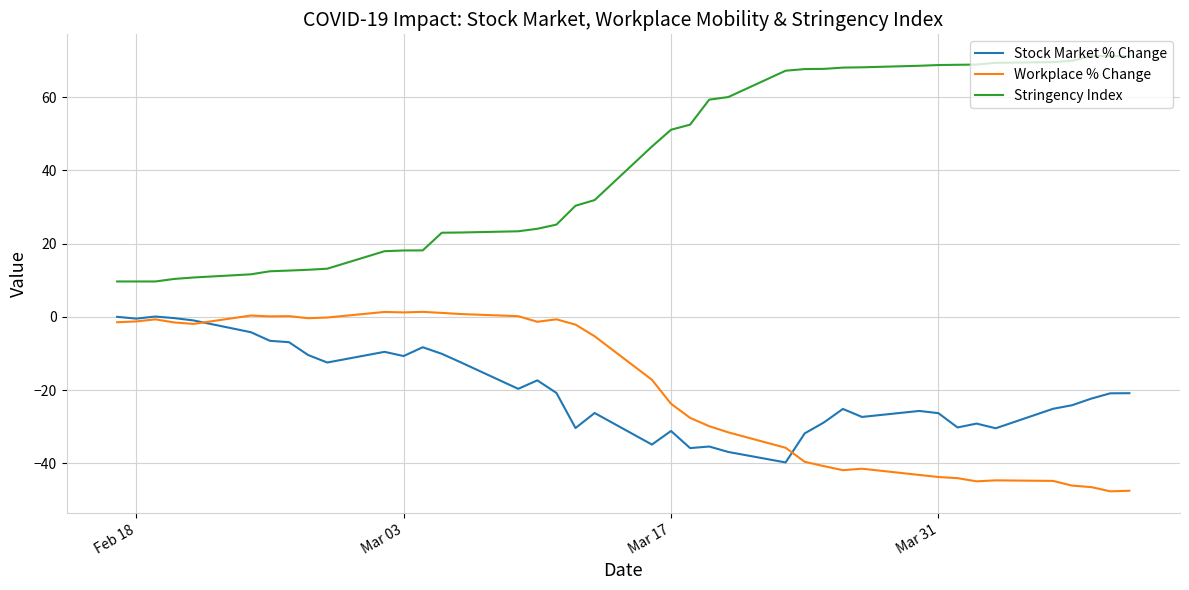

What is the minimum value shown in the chart?

-47.6